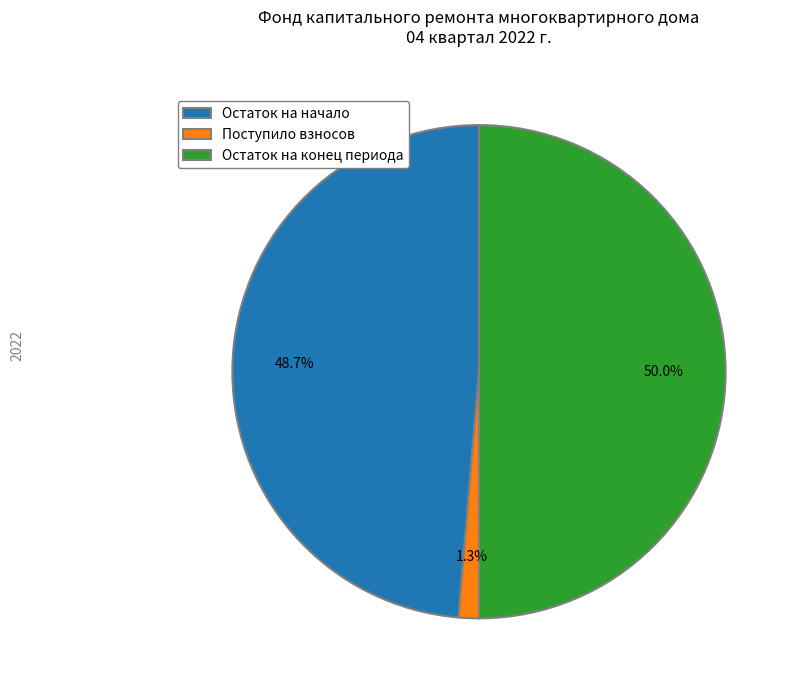

Combined, do Остаток на конец периода and Поступило взносов account for over 50%?

Yes